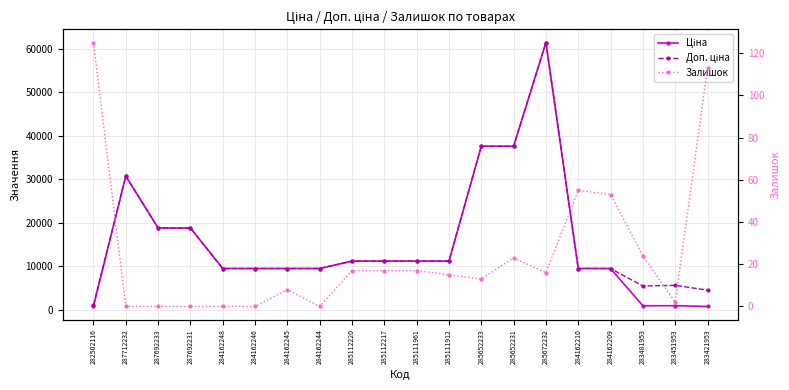

True or false: Доп. ціна has more than 2 points higher than both neighbors.

True